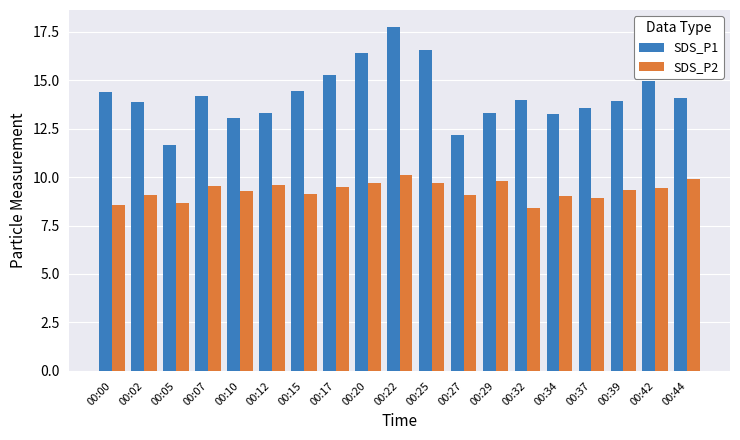

Read the SDS_P2 value at 00:07.

9.6